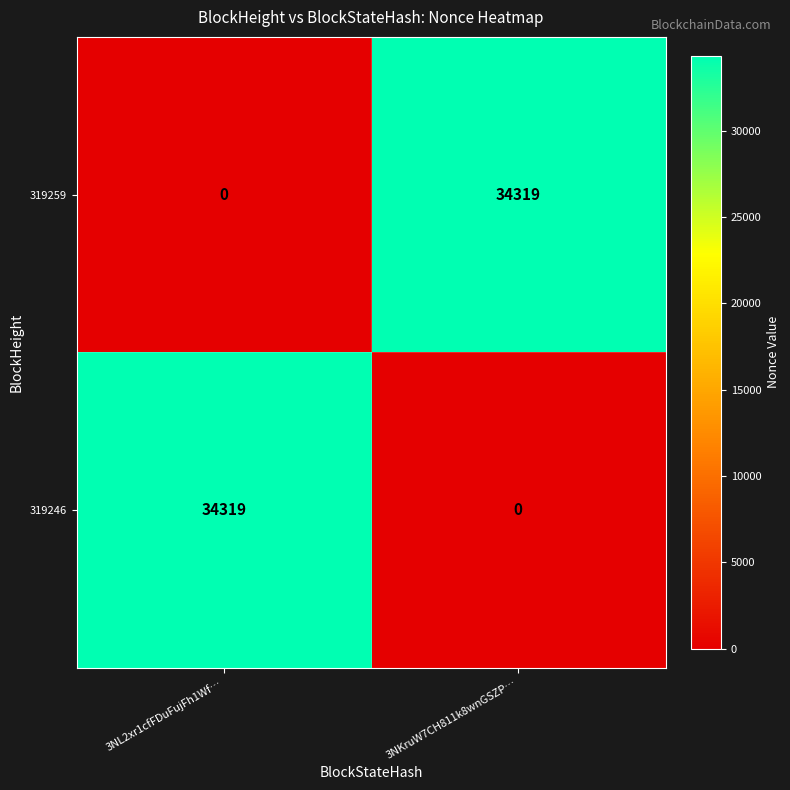

What is the difference between the highest and lowest values at 3NL2xr1cfFDuFujFh1Wf…?

34319